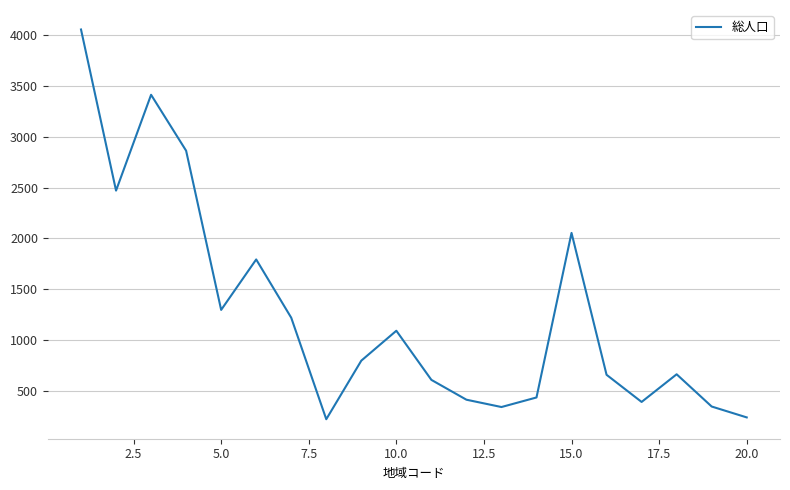

What is the difference between the maximum and minimum values?

3832